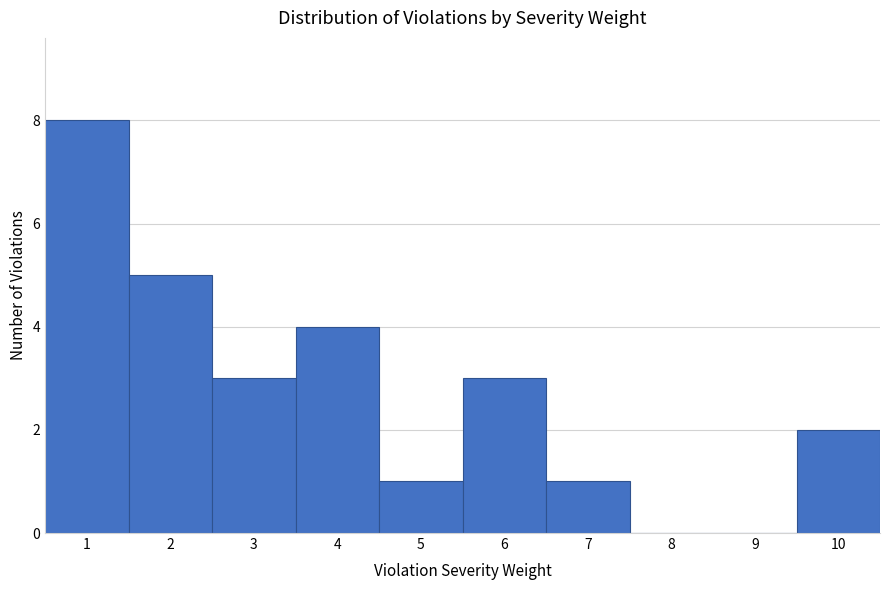

Reading left to right, list every bar in this chart as the range it spans on the x-axis followed by its height. The values are not printed on the chart, so give them approximately, as read against the axis.

0.5 to 1.5: 8
1.5 to 2.5: 5
2.5 to 3.5: 3
3.5 to 4.5: 4
4.5 to 5.5: 1
5.5 to 6.5: 3
6.5 to 7.5: 1
7.5 to 8.5: 0
8.5 to 9.5: 0
9.5 to 10.5: 2